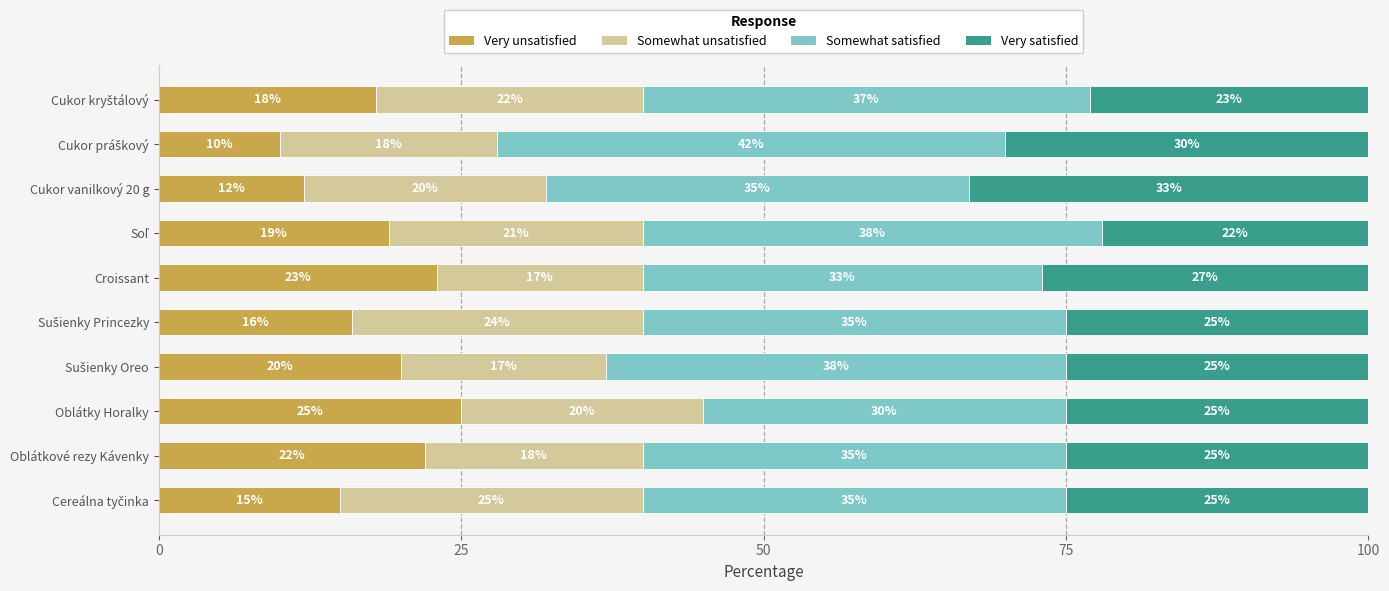

What is the minimum value for Very unsatisfied?

10